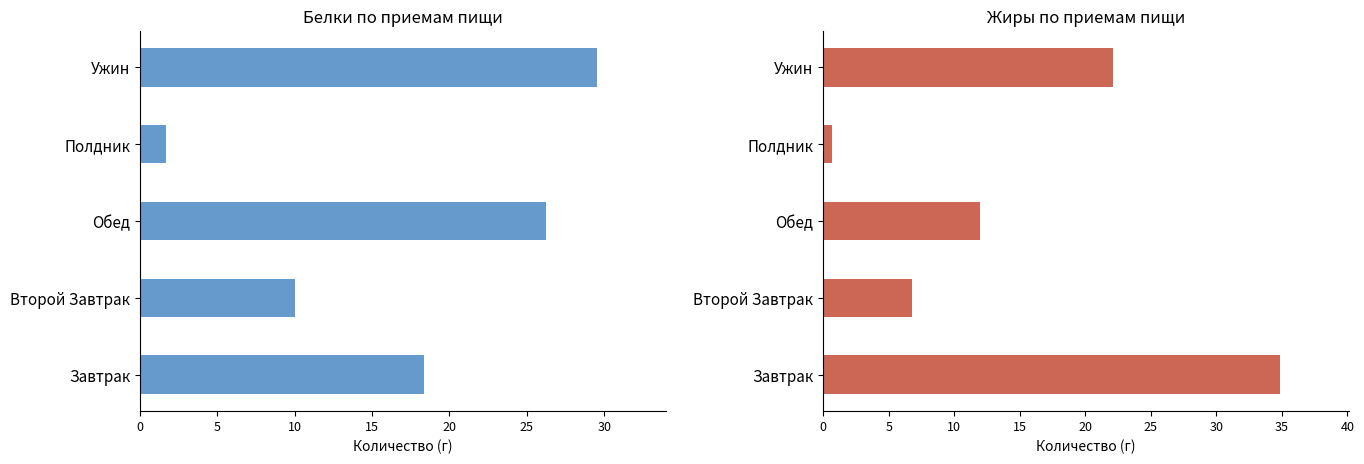

The value of Белки г at Завтрак is 12.0. True or false?

False